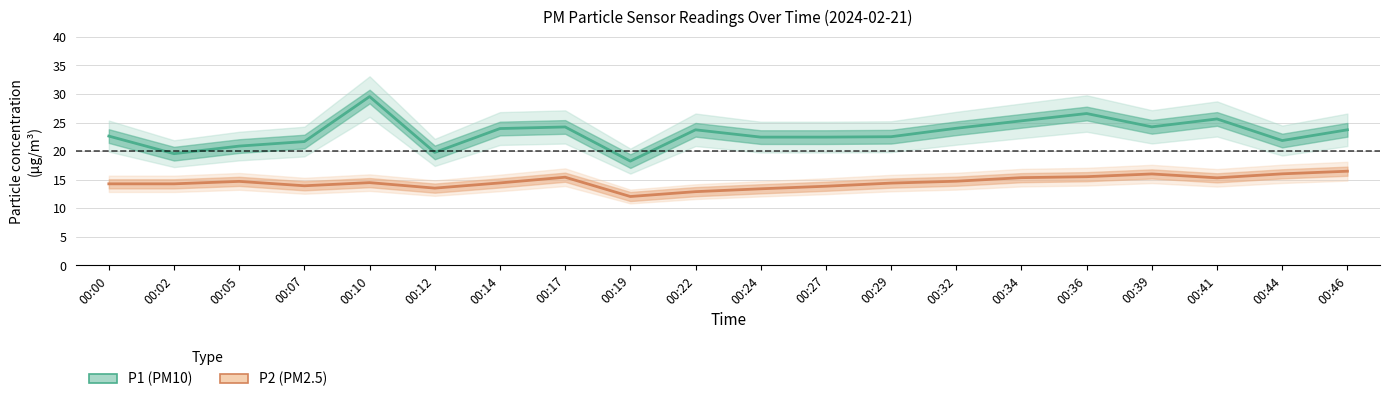

What is the sum of all P1 (PM10) values?

463.0